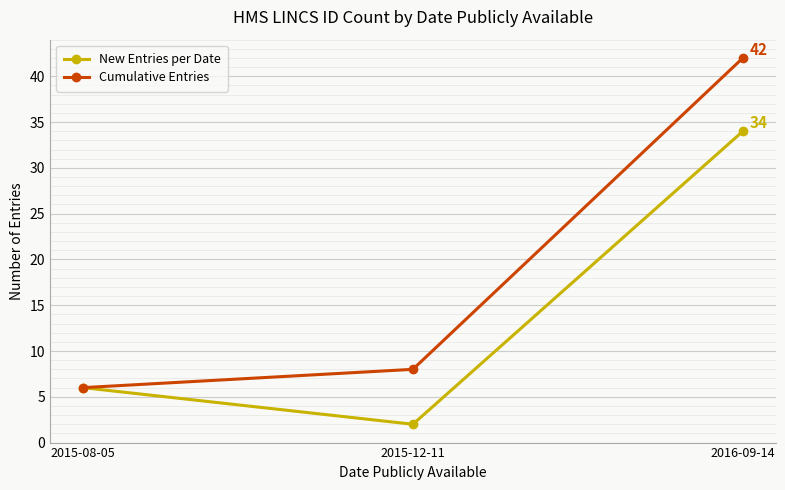

What is the total value across all series at 2015-12-11?

10